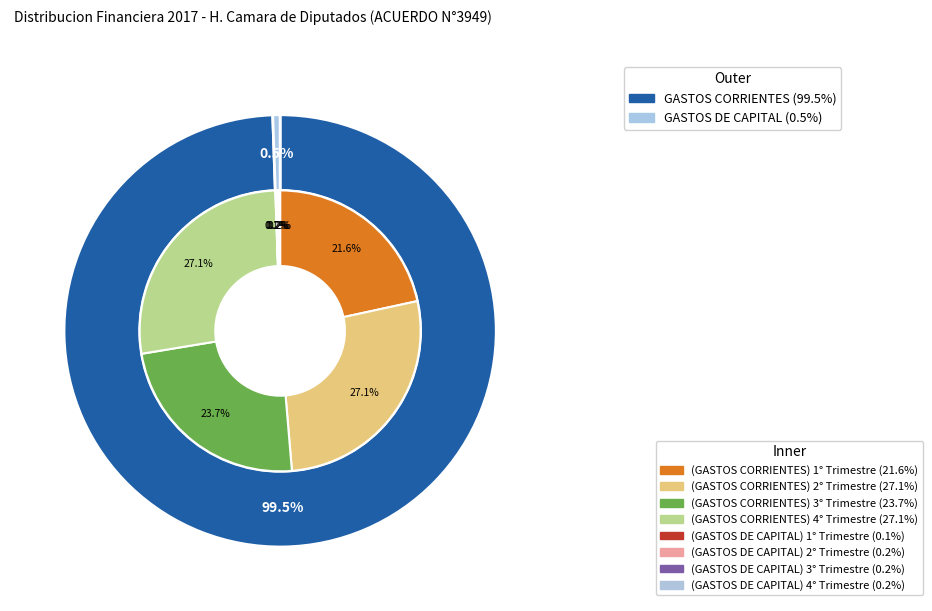

Which slice is the largest?

GASTOS CORRIENTES